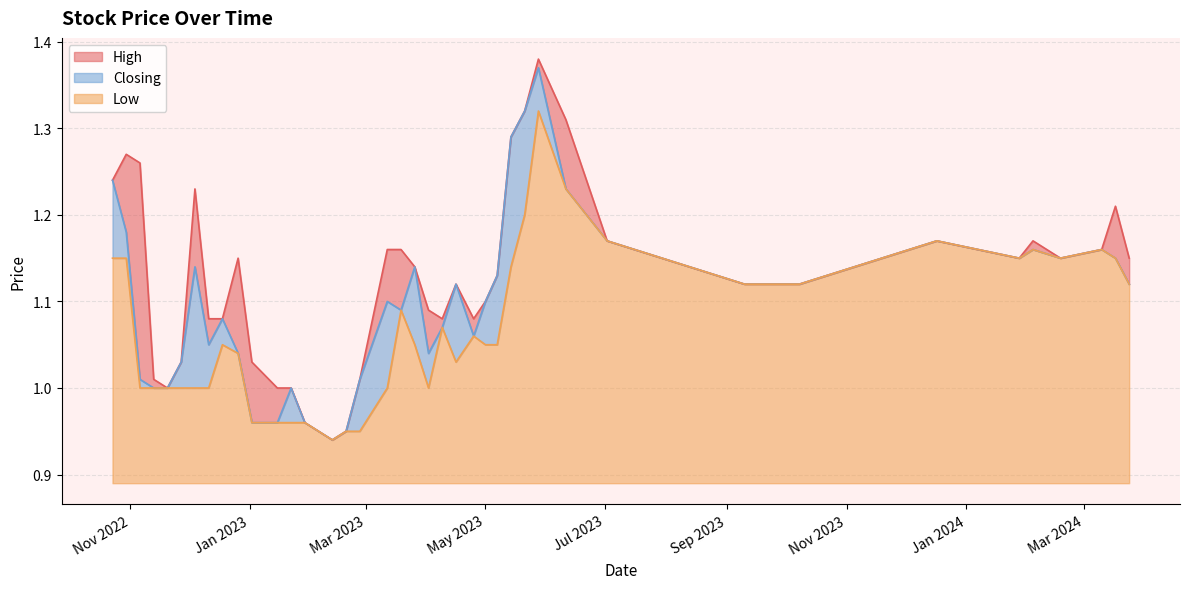

List the series in order of their overall mean, highest first.

High, Closing, Low